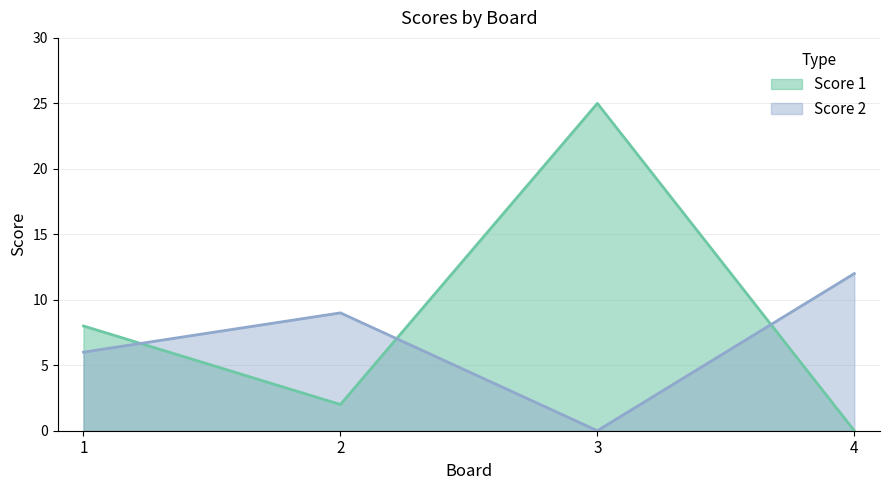

Where do Score 2 and Score 1 first cross each other?

1 and 2